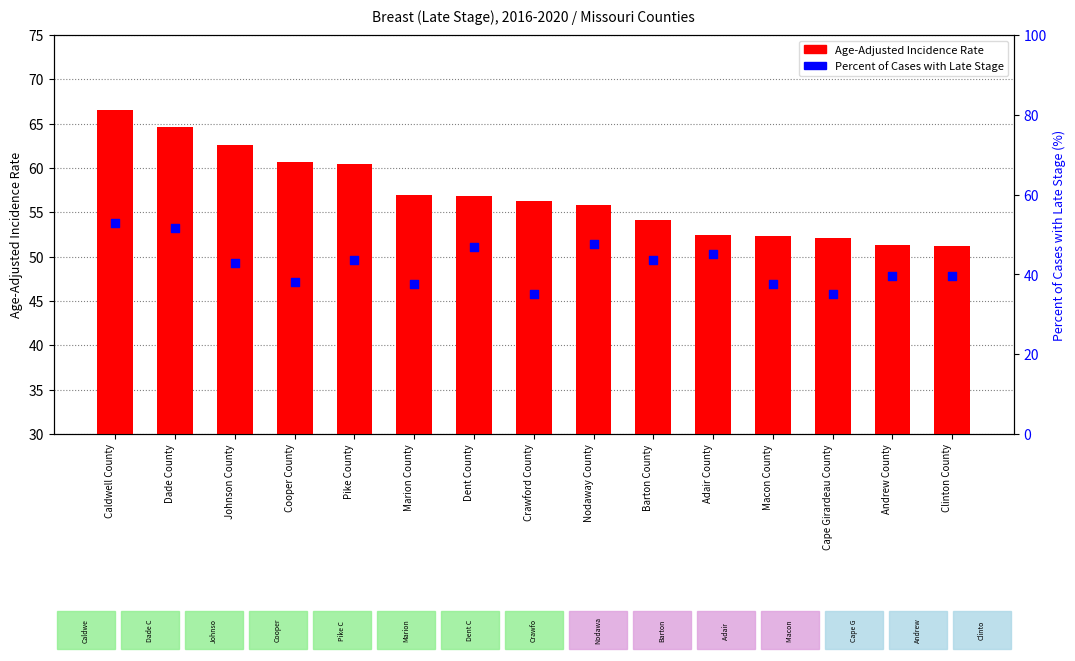

Which series has the largest total across all categories?

Age-Adjusted Incidence Rate